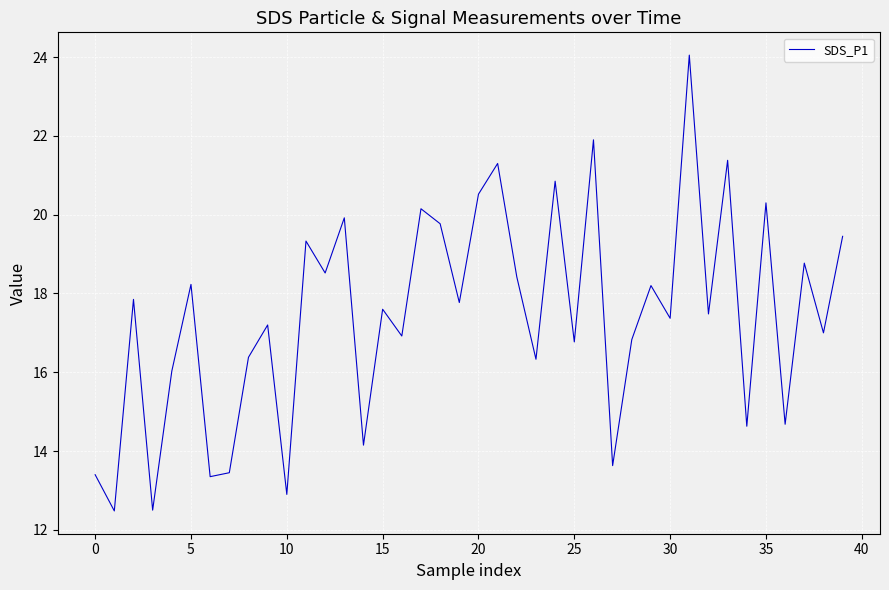

What is the difference between the second highest and second lowest values?

9.4